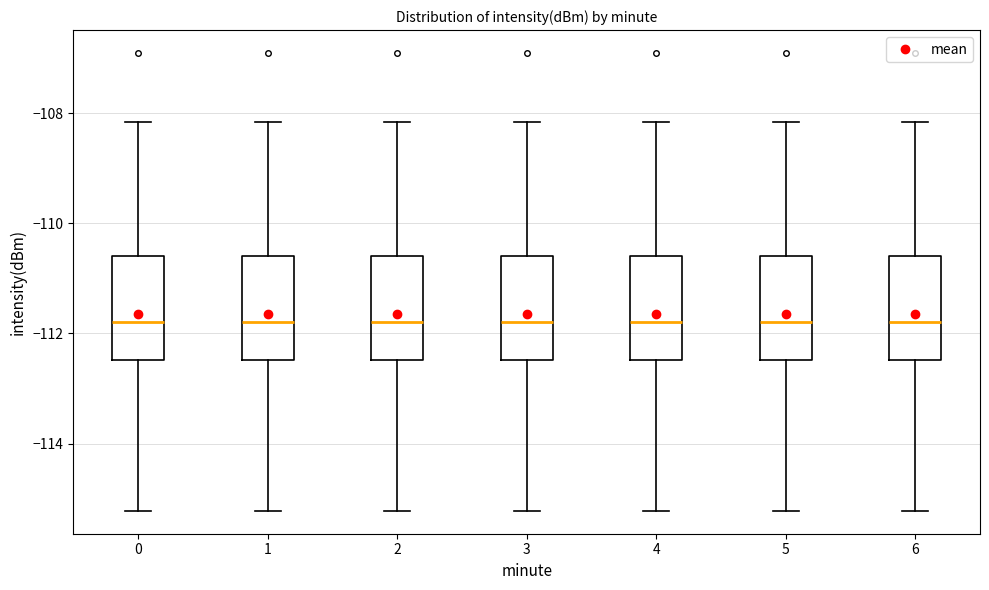

Where does the lower whisker of the box at x = 5 end on the y-axis? The values are not printed on the chart, so give them approximately, as read against the axis.

-115.2